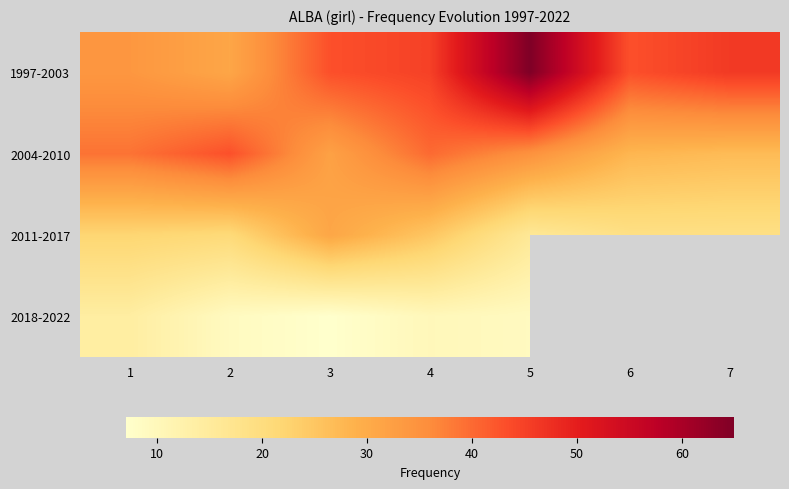

At 4, list the series in order from smallest to largest.

2018-2022, 2011-2017, 2004-2010, 1997-2003